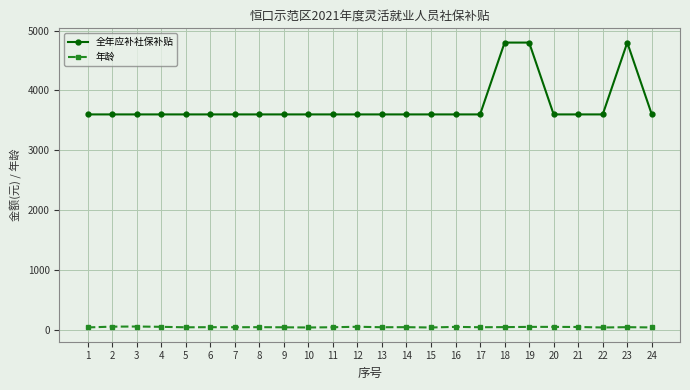

The 年龄 series shows 47 at 18. True or false?

True